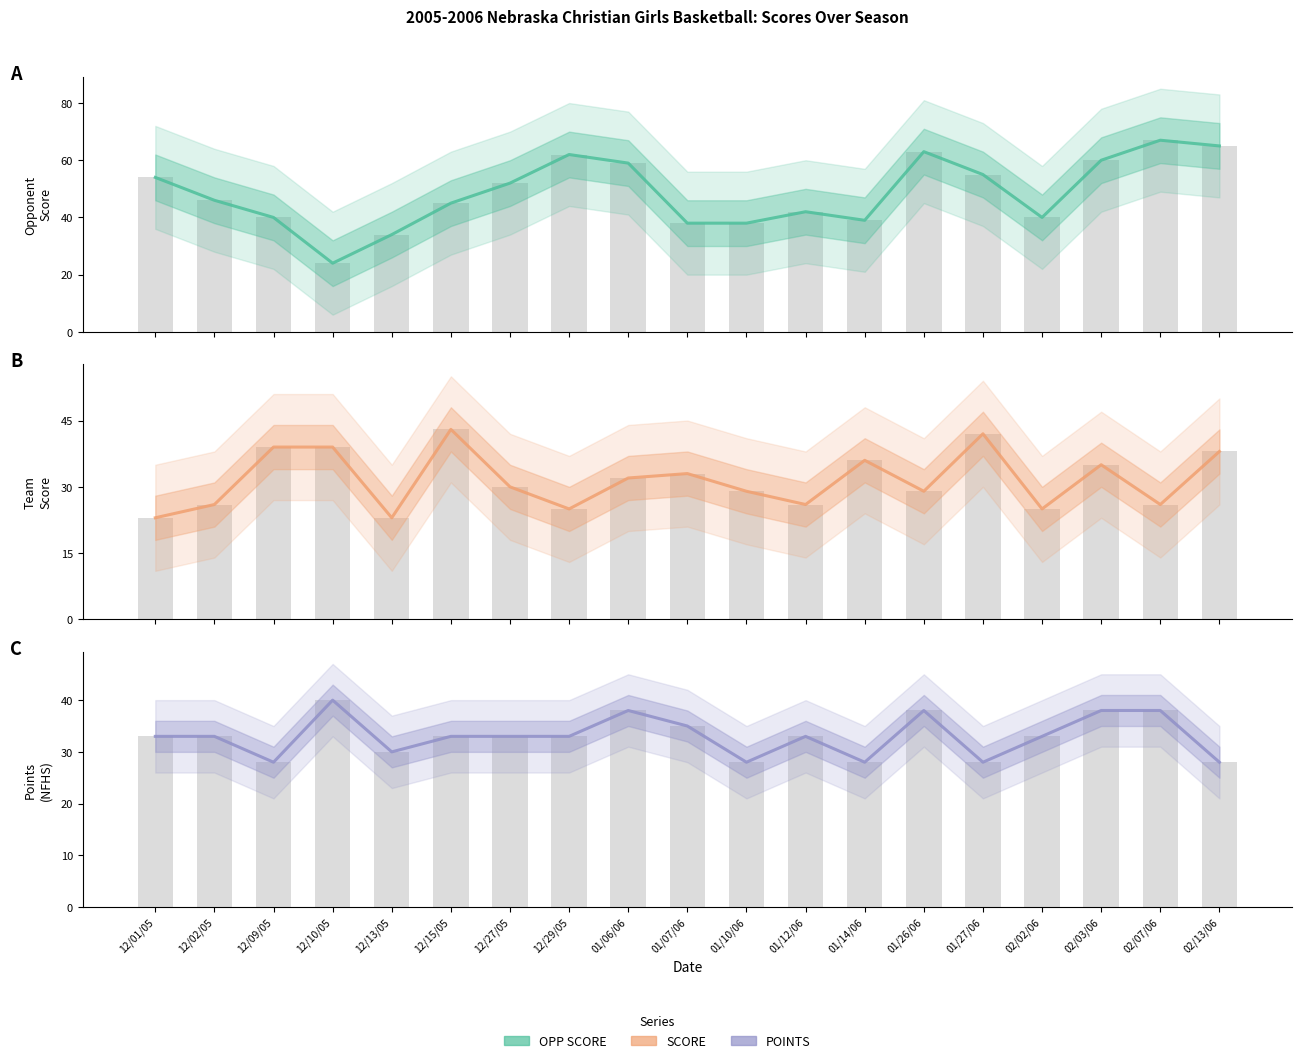

Reading left to right, extract all data points from this chart.

OPP SCORE: 12/01/05=54	12/02/05=46	12/09/05=40	12/10/05=24	12/13/05=34	12/15/05=45	12/27/05=52	12/29/05=62	01/06/06=59	01/07/06=38	01/10/06=38	01/12/06=42	01/14/06=39	01/26/06=63	01/27/06=55	02/02/06=40	02/03/06=60	02/07/06=67	02/13/06=65
SCORE: 12/01/05=23	12/02/05=26	12/09/05=39	12/10/05=39	12/13/05=23	12/15/05=43	12/27/05=30	12/29/05=25	01/06/06=32	01/07/06=33	01/10/06=29	01/12/06=26	01/14/06=36	01/26/06=29	01/27/06=42	02/02/06=25	02/03/06=35	02/07/06=26	02/13/06=38
POINTS: 12/01/05=33	12/02/05=33	12/09/05=28	12/10/05=40	12/13/05=30	12/15/05=33	12/27/05=33	12/29/05=33	01/06/06=38	01/07/06=35	01/10/06=28	01/12/06=33	01/14/06=28	01/26/06=38	01/27/06=28	02/02/06=33	02/03/06=38	02/07/06=38	02/13/06=28